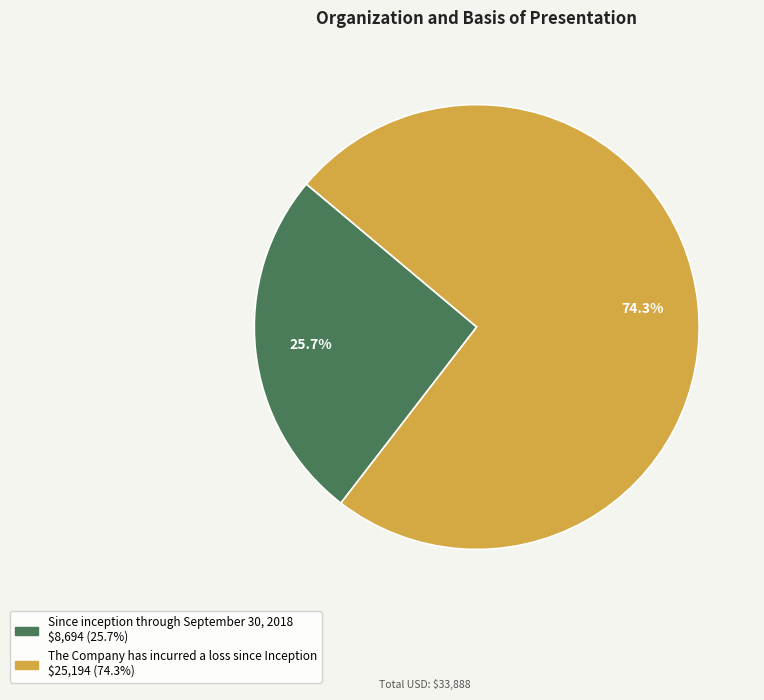

To the nearest percent, what is the average slice percentage?

50%